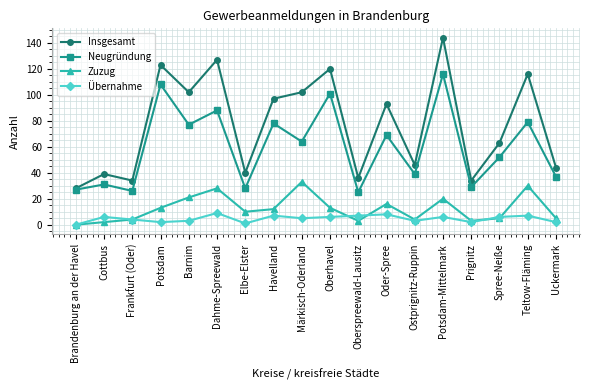

What is the sum of the Zuzug values at Teltow-Fläming and Brandenburg an der Havel?

30